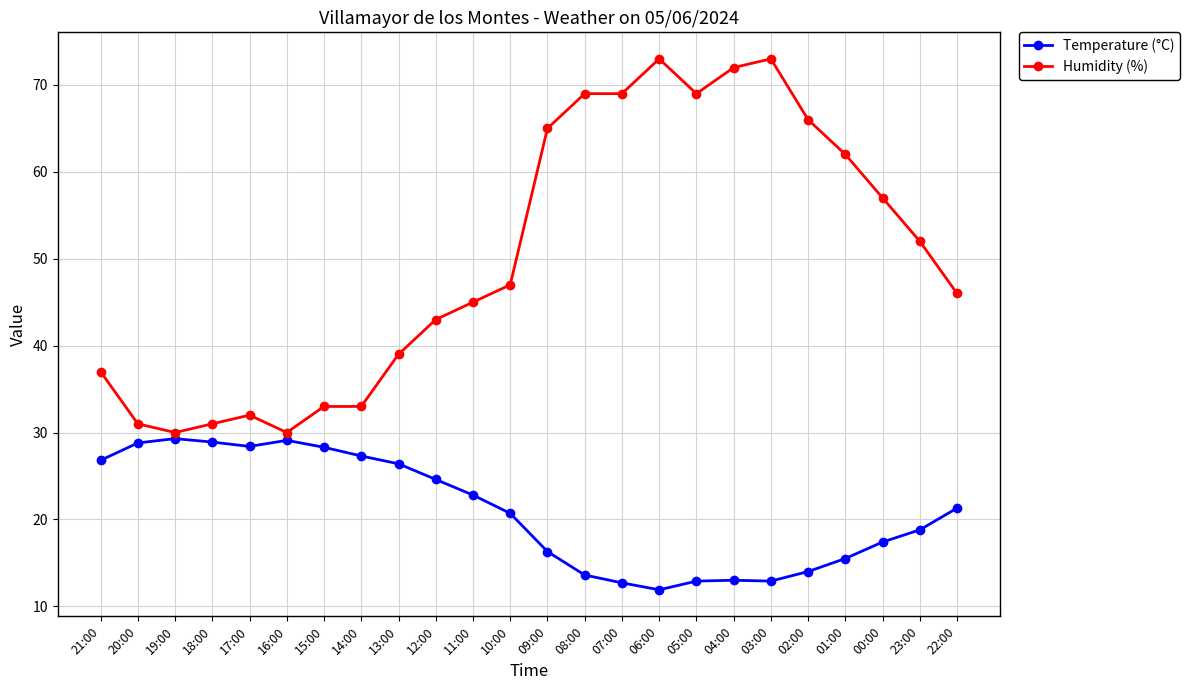

At 20:00, list the series in order from smallest to largest.

Temperature (°C), Humidity (%)